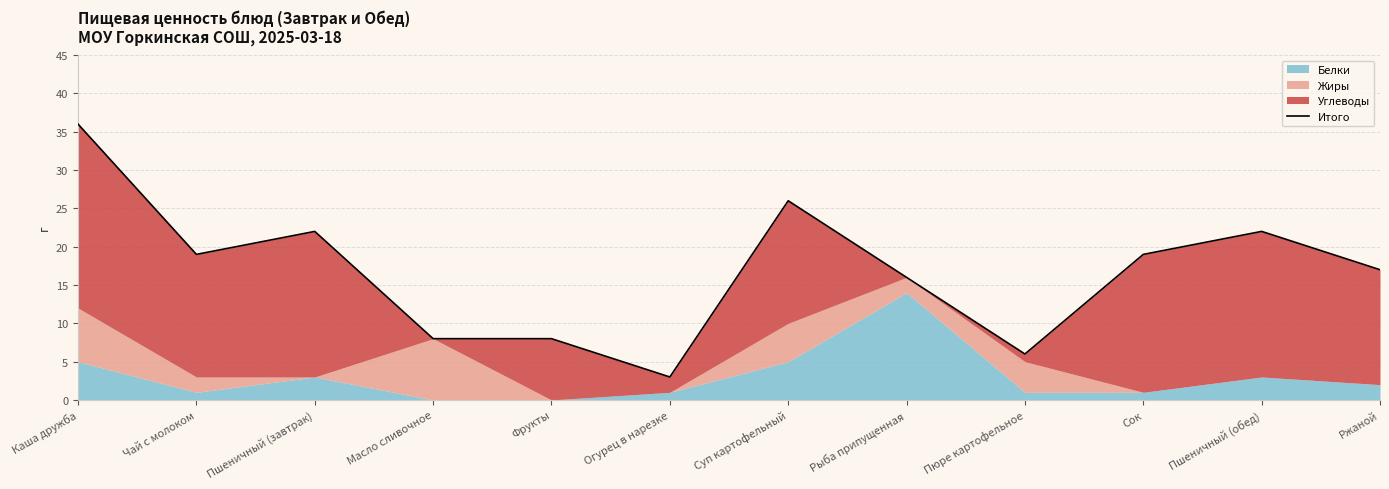

What is the greatest value displayed?

36